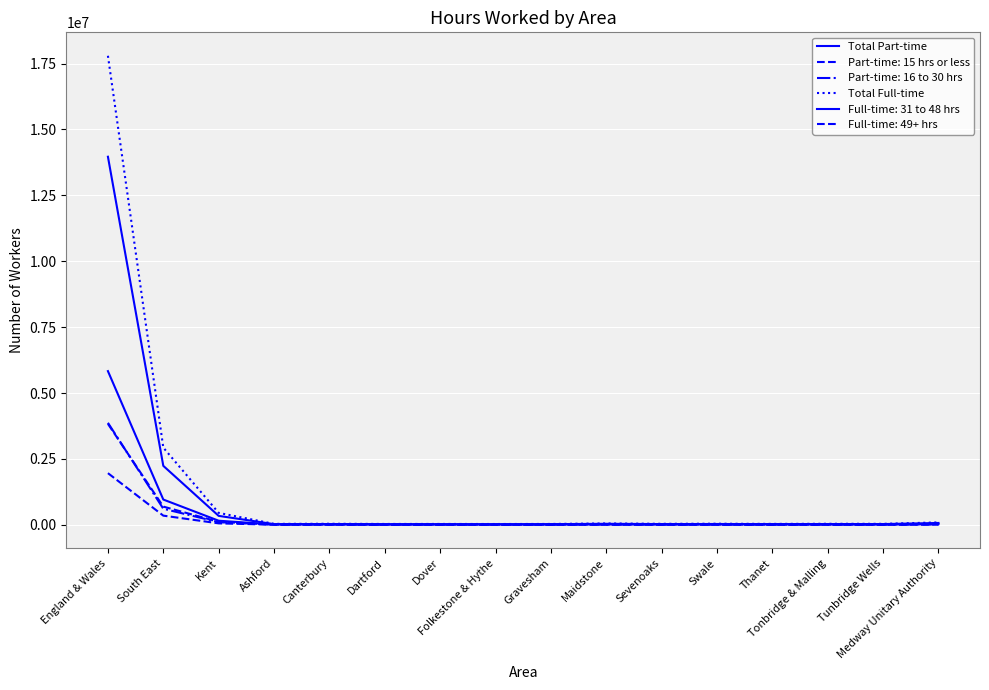

True or false: Total Full-time and Total Part-time cross at least once.

False